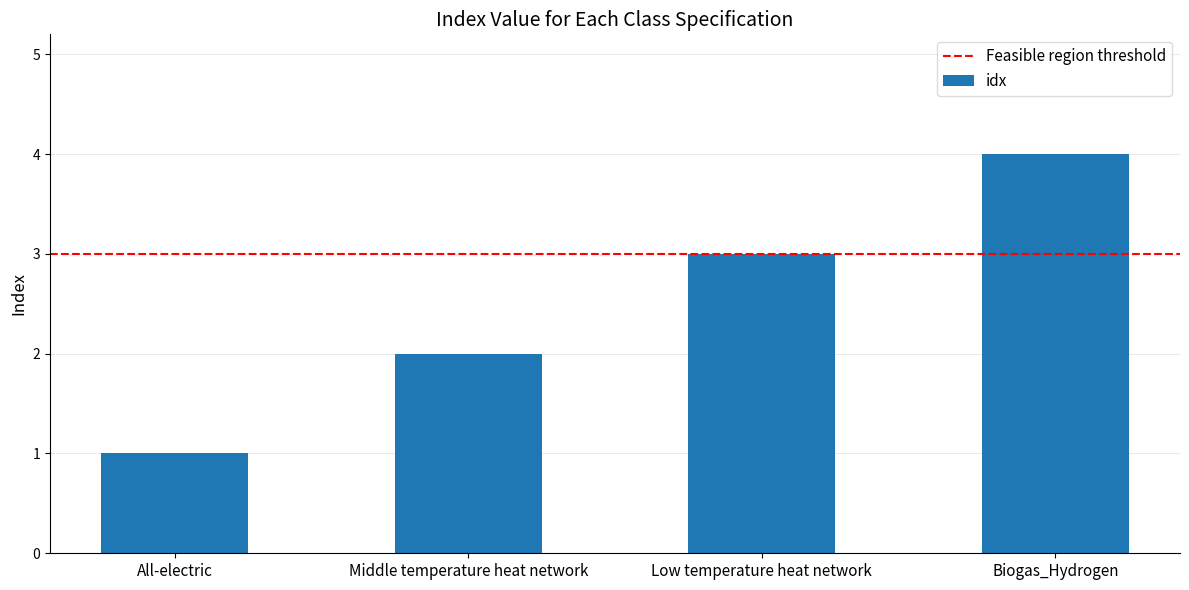

Approximately how many times larger is the value at Low temperature heat network compared to All-electric?

3.0